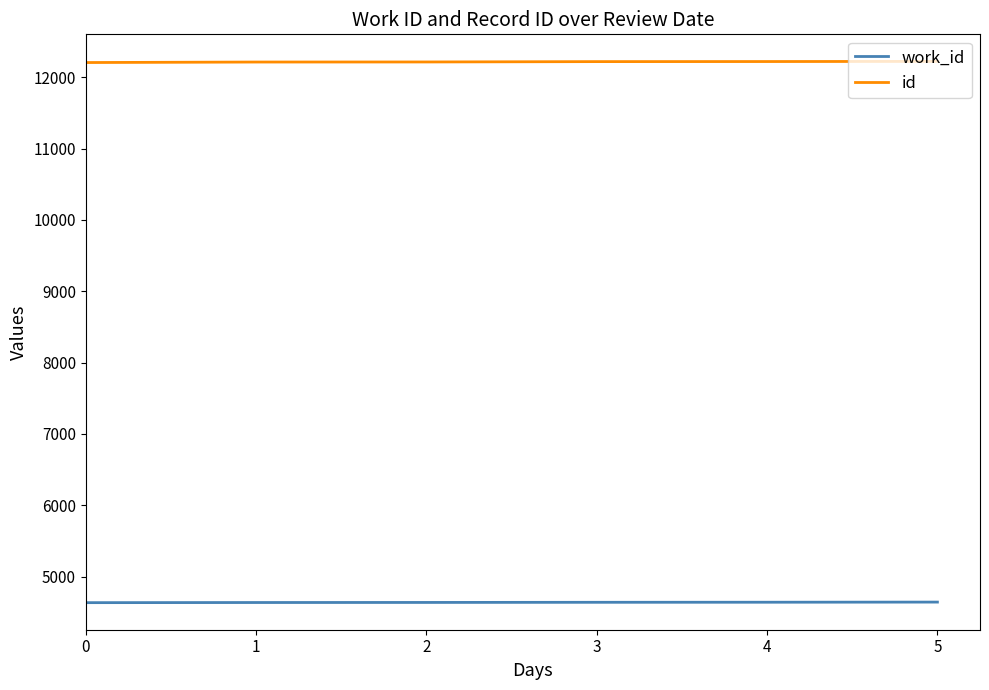

Does the chart display data point markers on the line(s)?

No